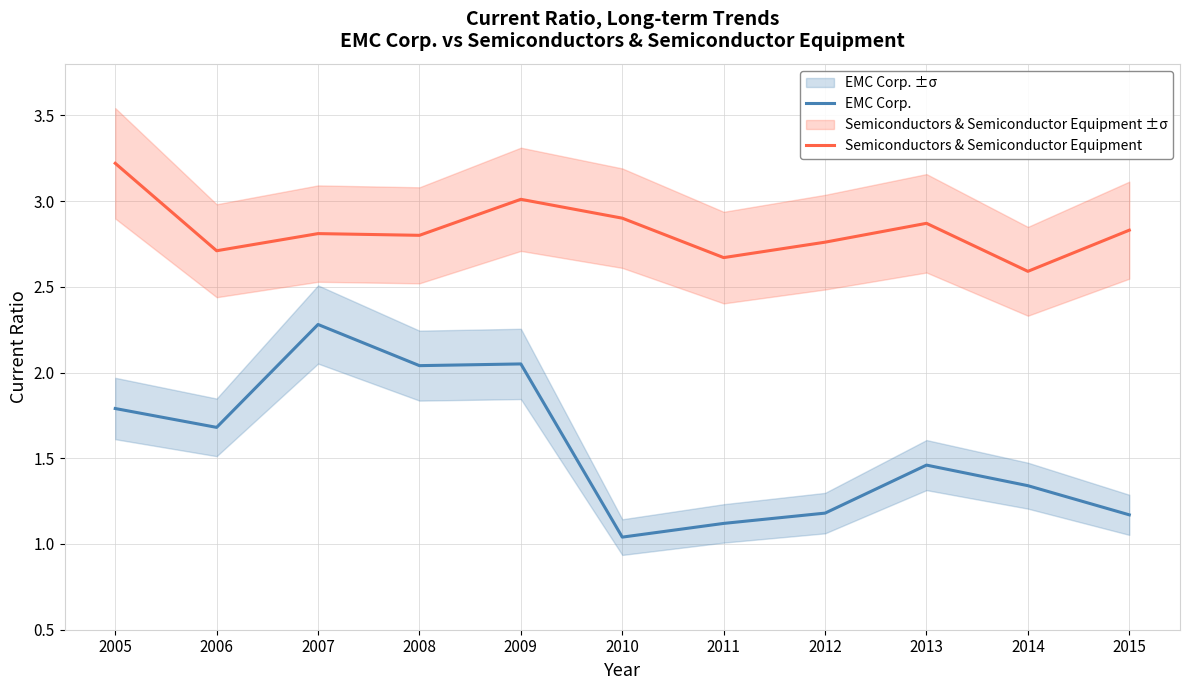

Where is EMC Corp. nearest to the value 1?

2010